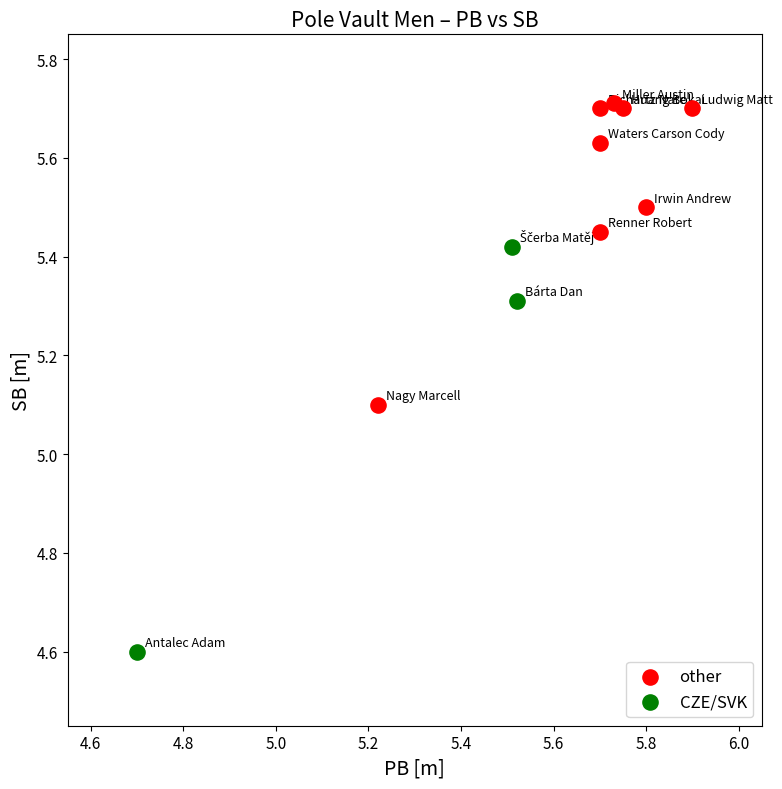

Which series has the widest spread of Y values?

CZE/SVK